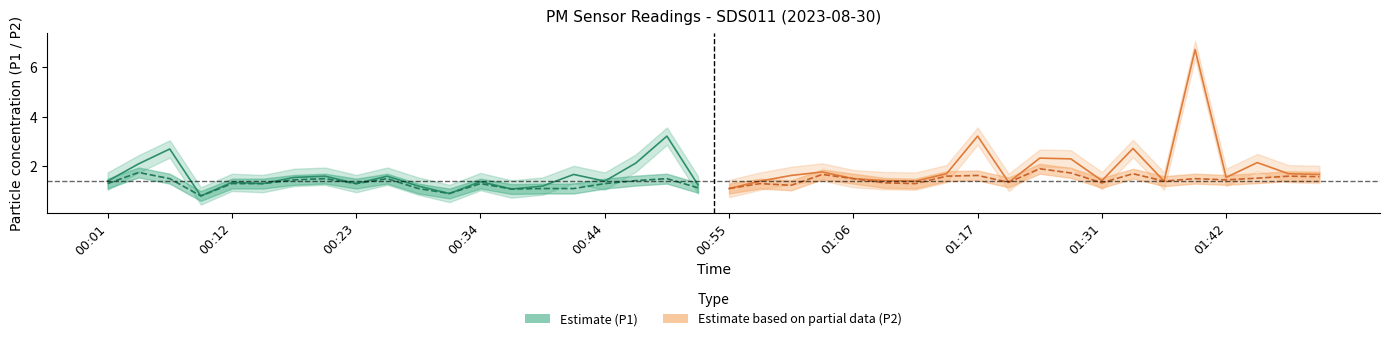

True or false: P2 (Estimate) has more than 1 points higher than both neighbors.

True